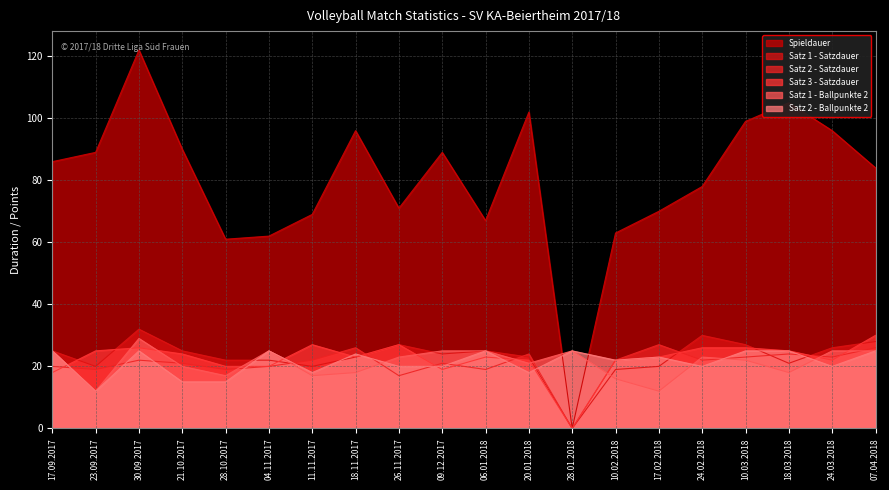

What is the label of the 6th point from the right?

17.02.2018